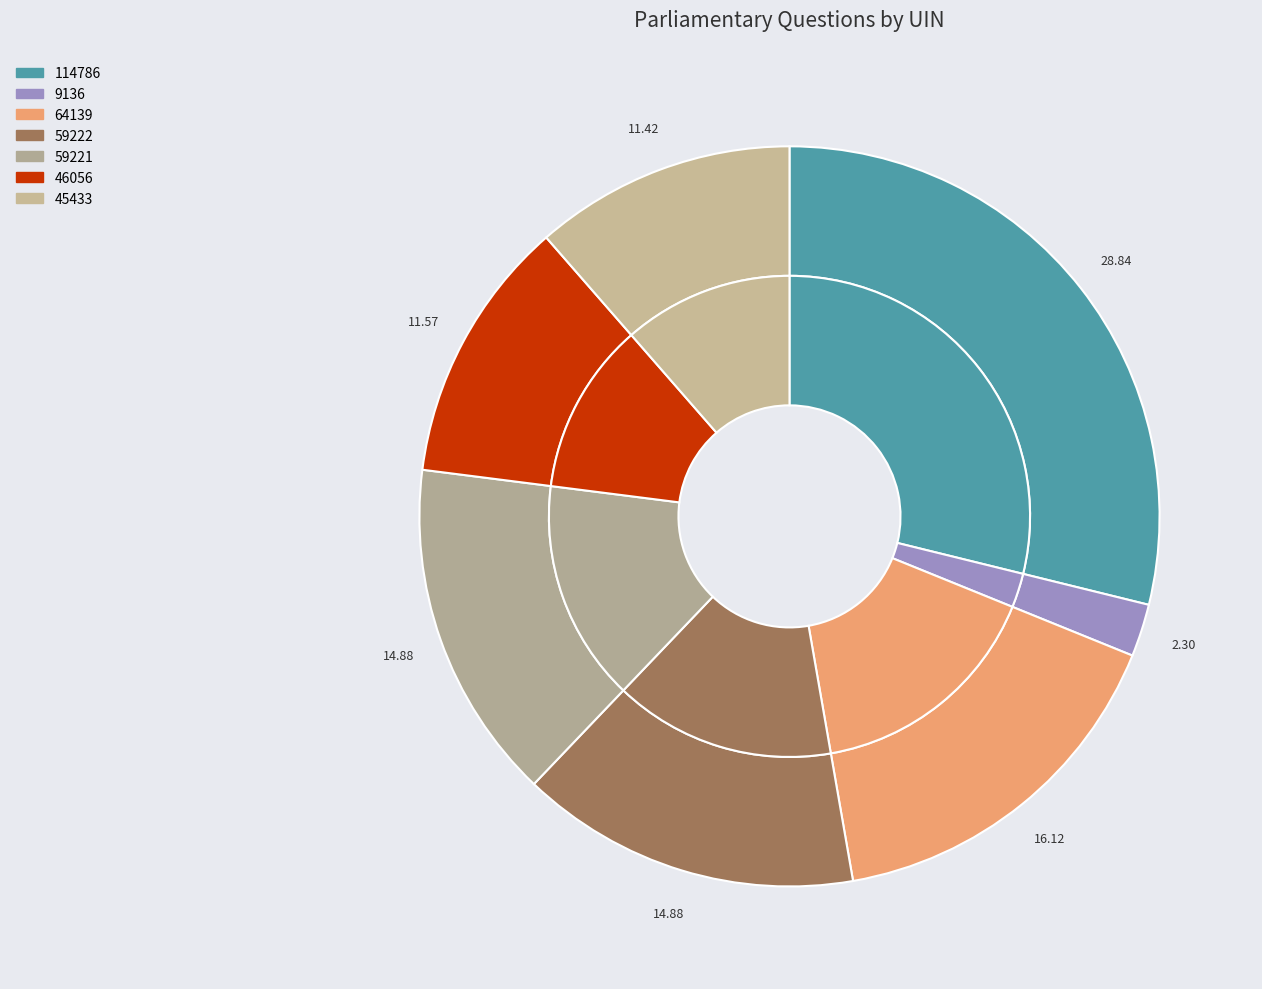

Which slice is the smallest?

9136